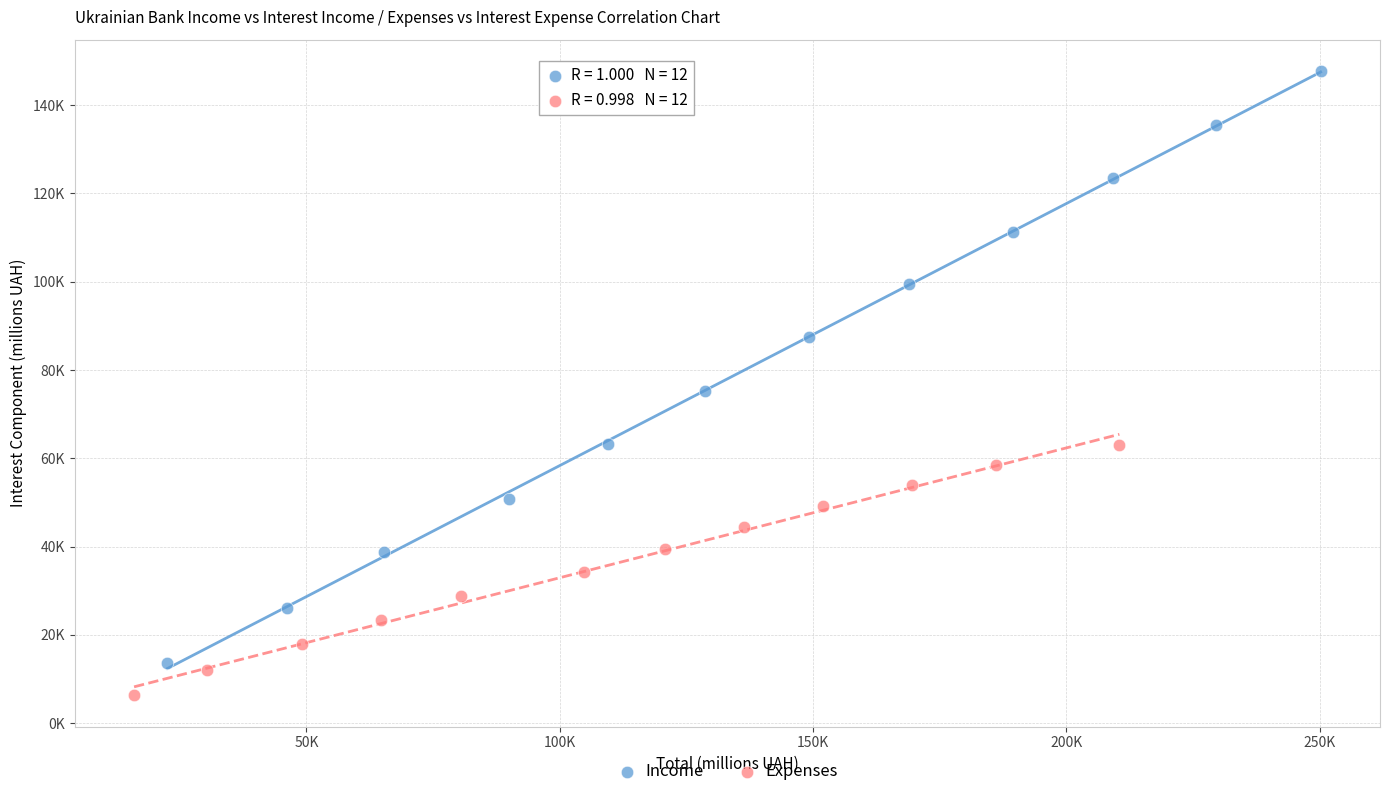

What are all the series names shown in the legend?

Income, Expenses